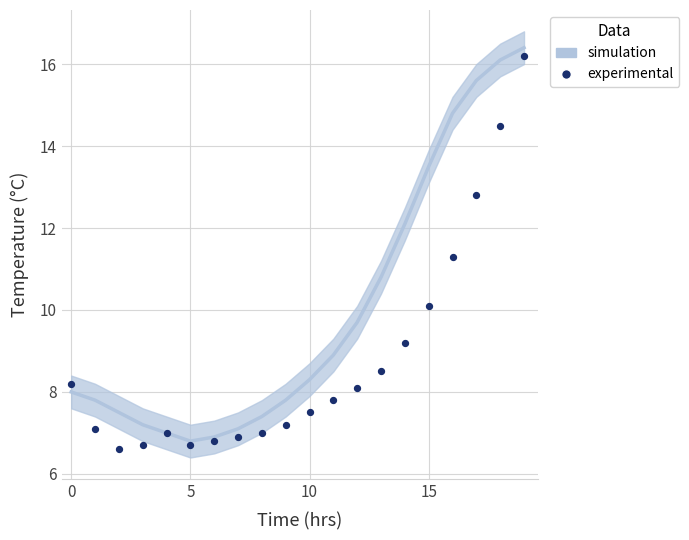

What Y value in the scatter plot is closest to 11?

11.3